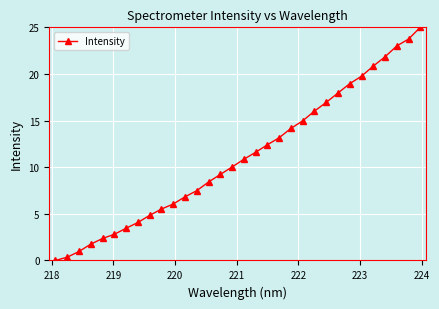

What is the difference between the maximum and minimum values?

25.0